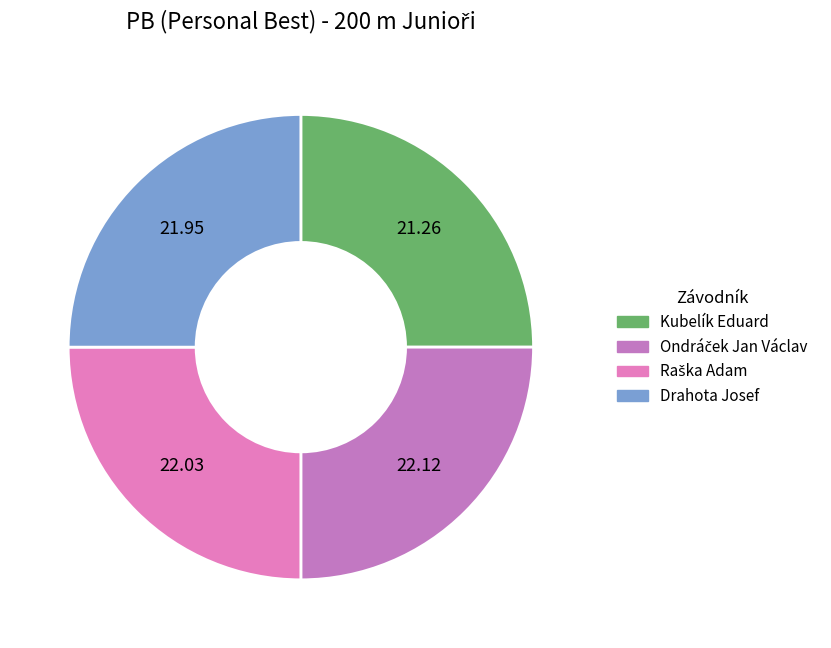

The Raška Adam slice represents 40% of the pie. True or false?

False